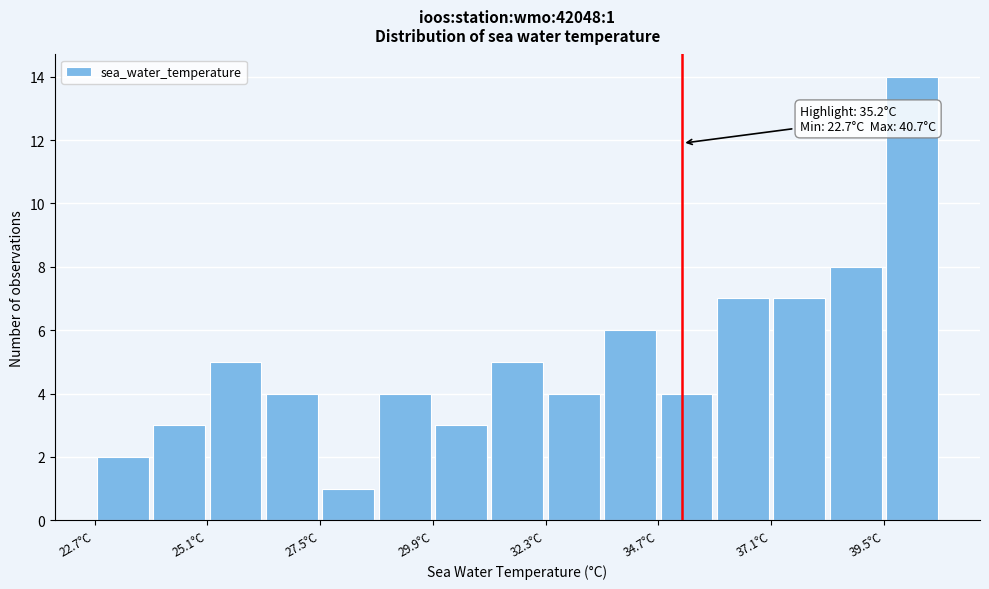

Read against the x-axis, roughly where is the centre of the tallest bar?

40.0